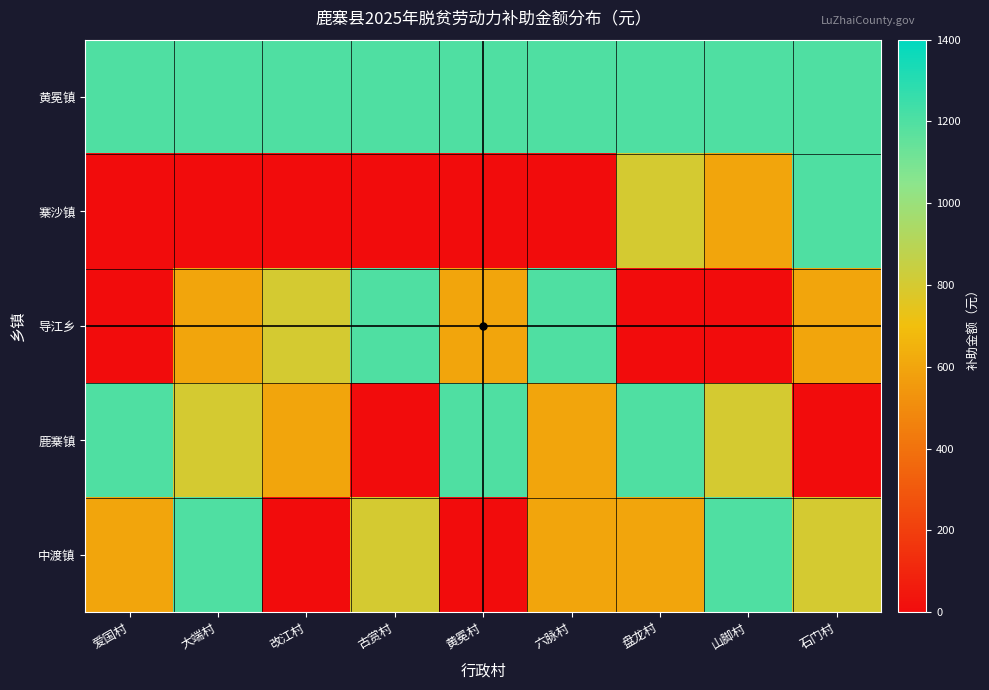

Which series changed the most between 大端村 and 改江村?

中渡镇